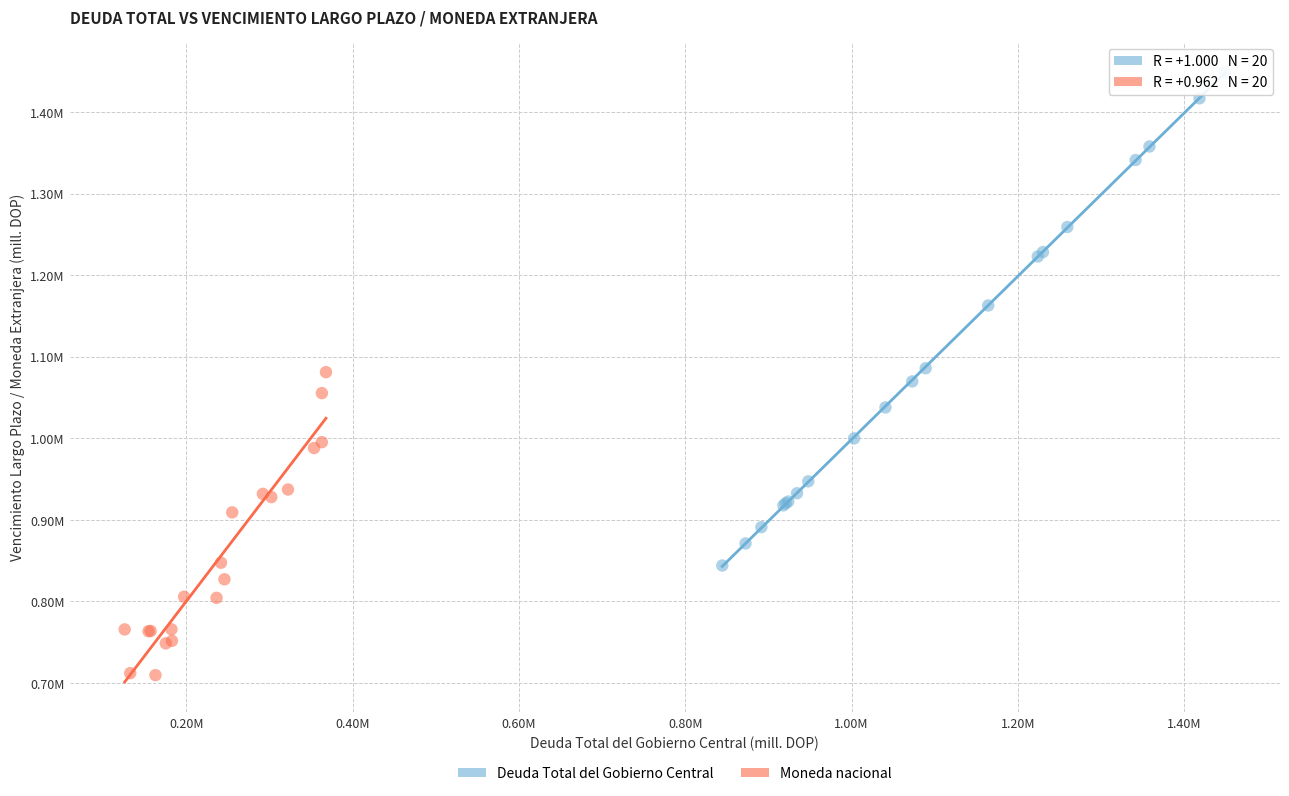

What are all the series names shown in the legend?

Deuda Total del Gobierno Central, Moneda nacional